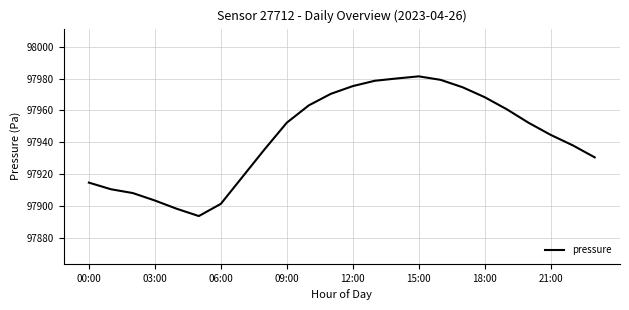

What is the difference between the maximum and minimum values?

87.8